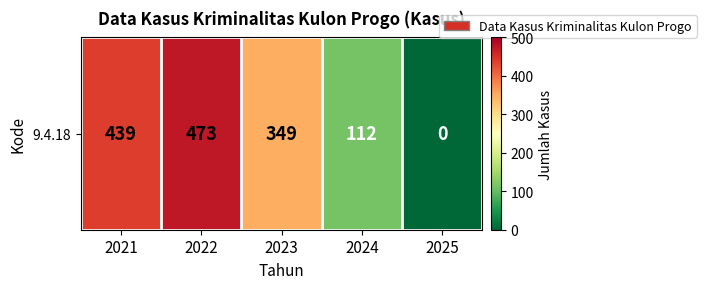

How many series are shown in this chart?

1